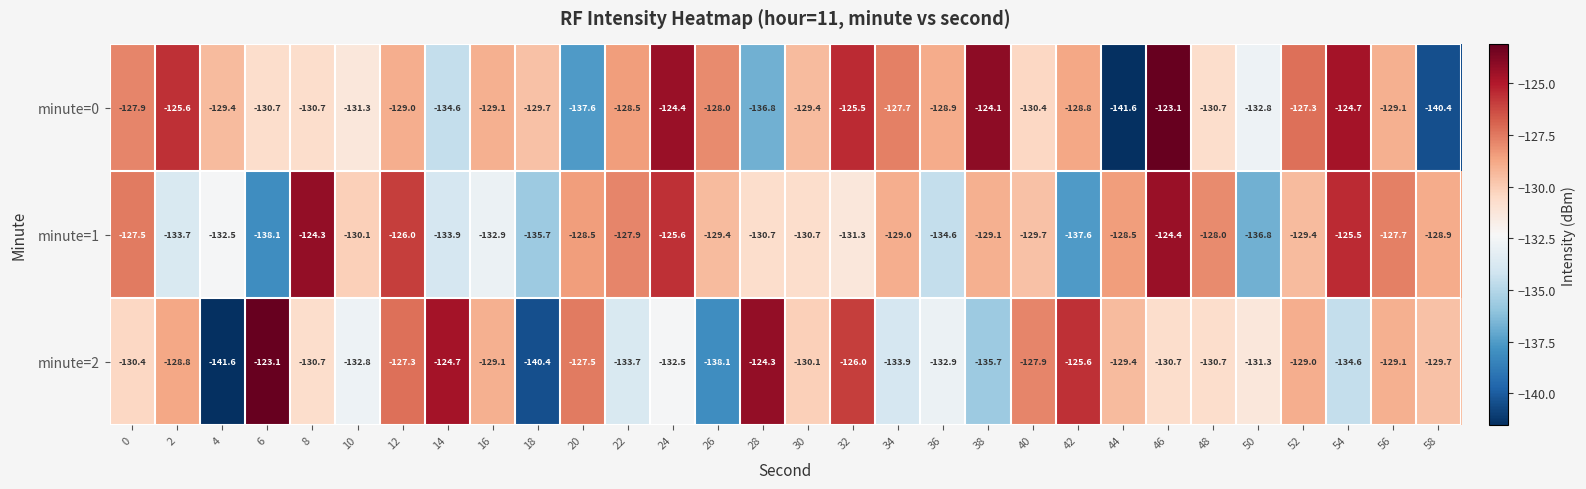

Which series changed the most between 2 and 40?

minute=0